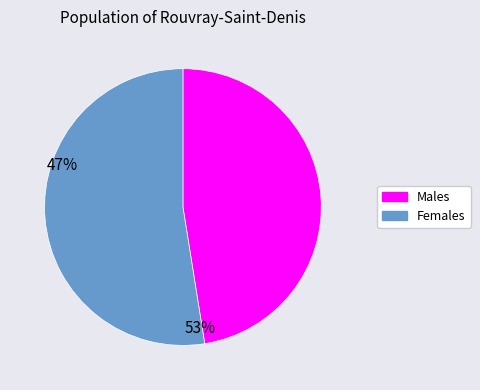

Rank the categories by value from highest to lowest.

Females, Males